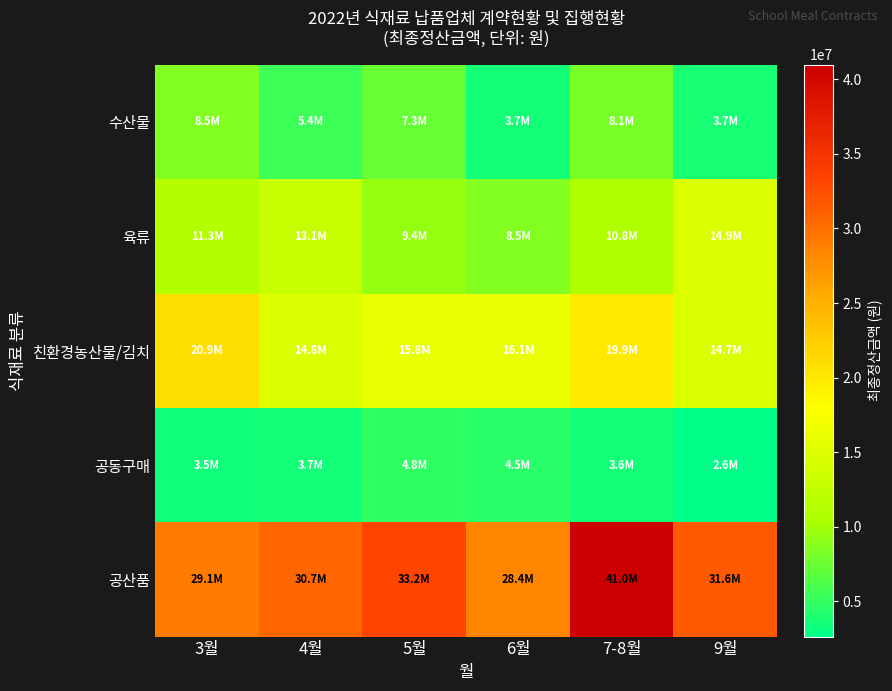

At 5월, list the series in order from largest to smallest.

공산품, 친환경농산물/김치, 육류, 수산물, 공동구매